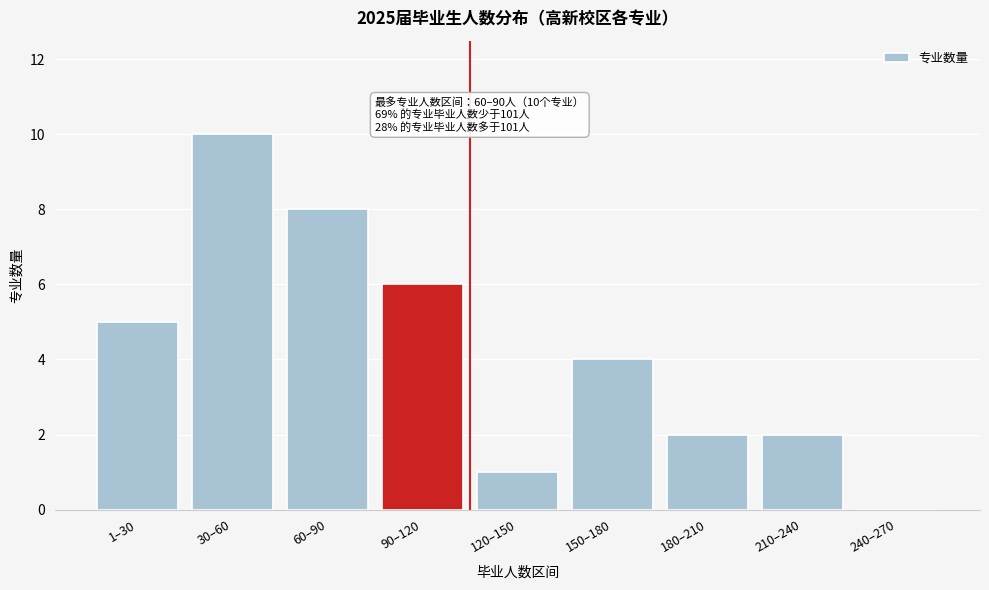

Reading right to left, extract all data points from this chart.

240–270=0	210–240=2	180–210=2	150–180=4	120–150=1	90–120=6	60–90=8	30–60=10	1–30=5